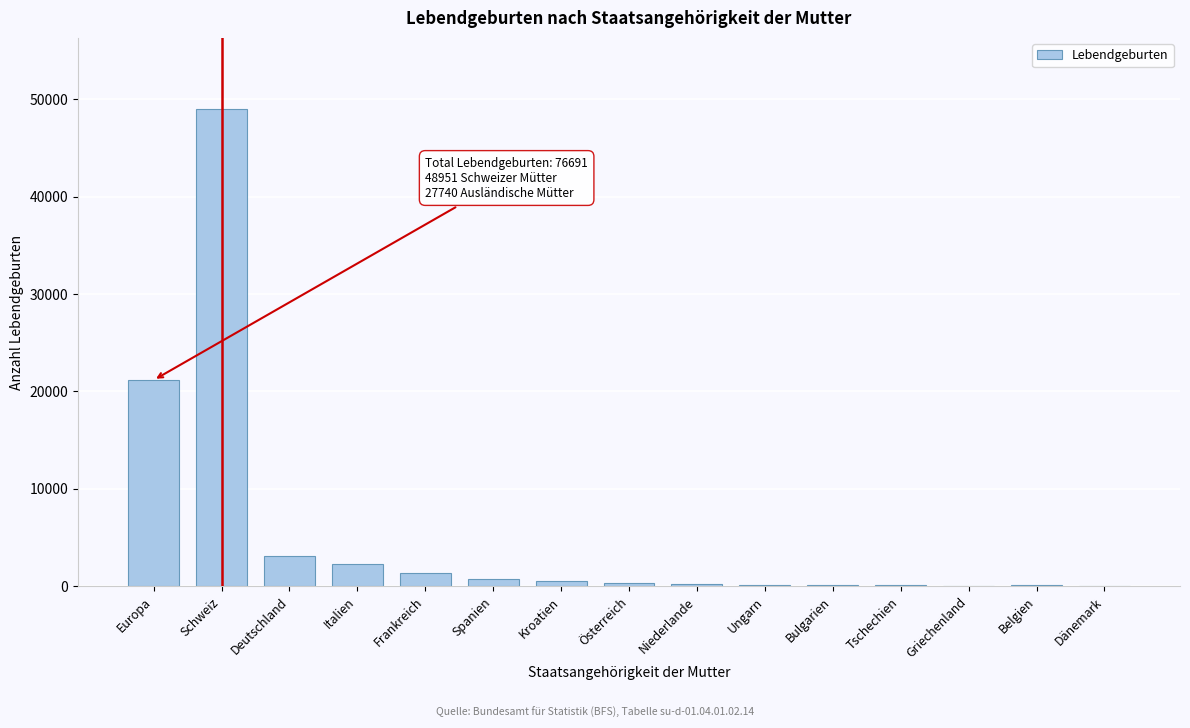

What is the sum of the values at Frankreich and Deutschland?

4470